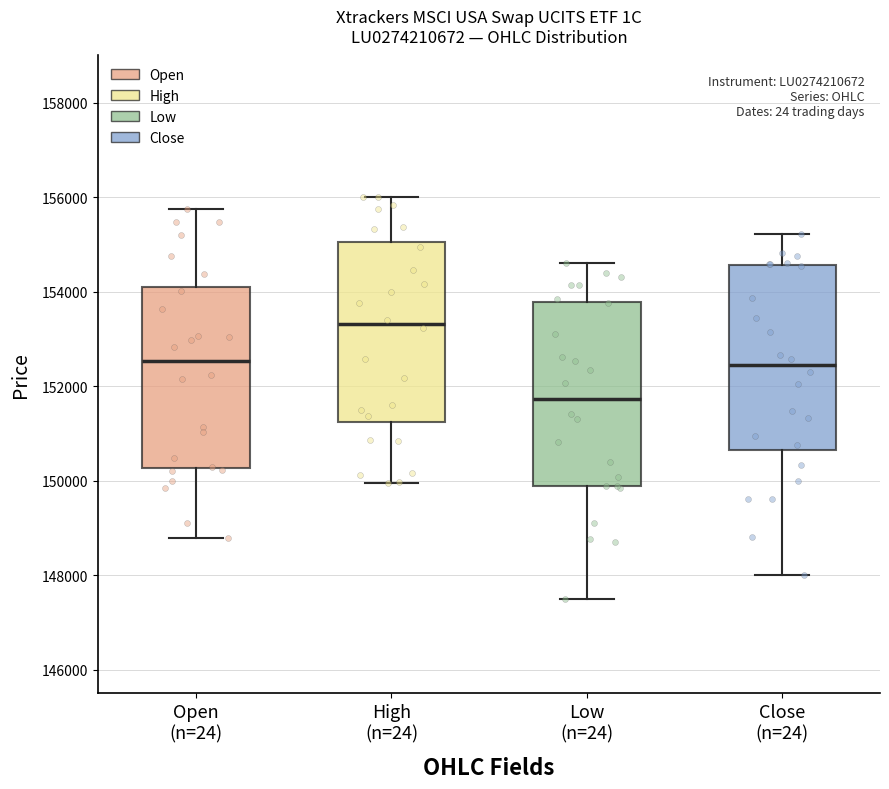

Reading left to right, read every box against the y-axis: the position of its median line, the range the box covers, and the ends of its whiskers. The values are not printed on the chart, so give them approximately, as read against the axis.

Open (n=24): median 152600, box 150200 to 154200, whiskers 148800 to 155800
High (n=24): median 153400, box 151200 to 155000, whiskers 150000 to 156000
Low (n=24): median 151800, box 149800 to 153800, whiskers 147600 to 154600
Close (n=24): median 152400, box 150600 to 154600, whiskers 148000 to 155200